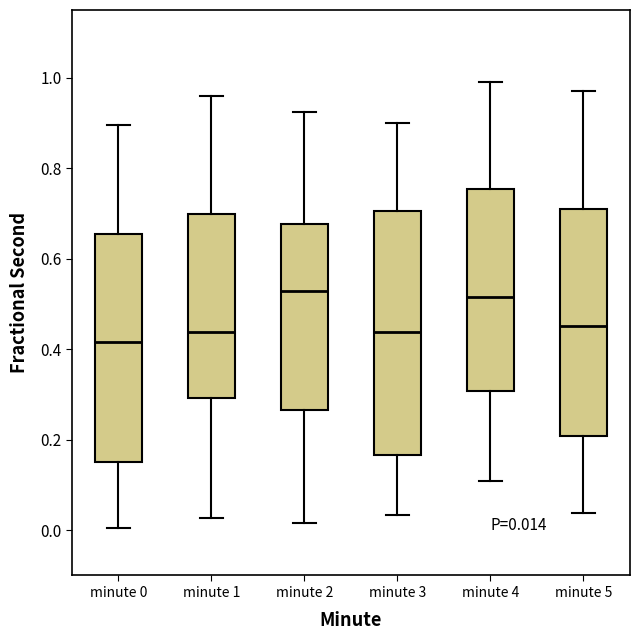

Which box has the lowest median line?

minute 0